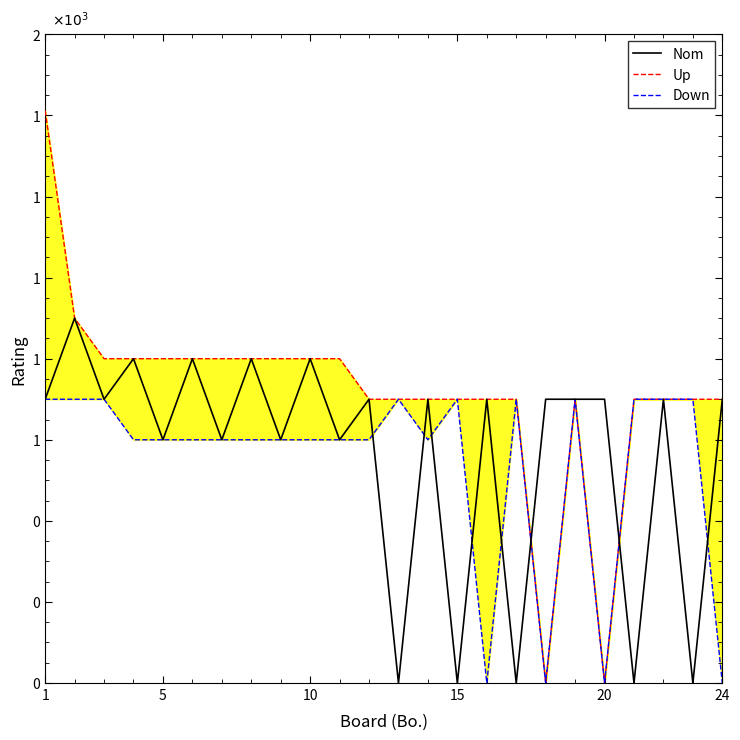

At which category is the sum across all series the highest?

1